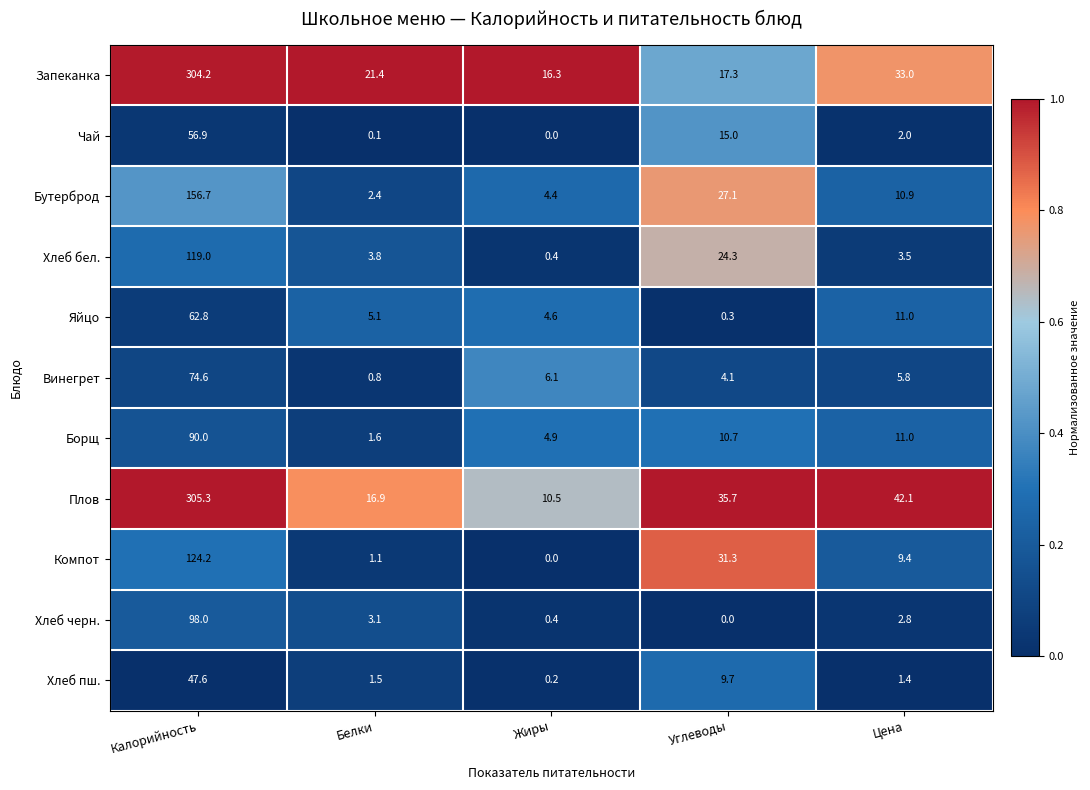

Which category has the highest value across all series?

Калорийность